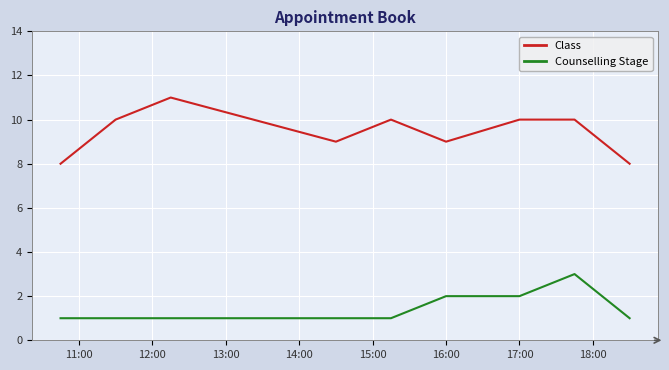

Which series has the largest total across all categories?

Class